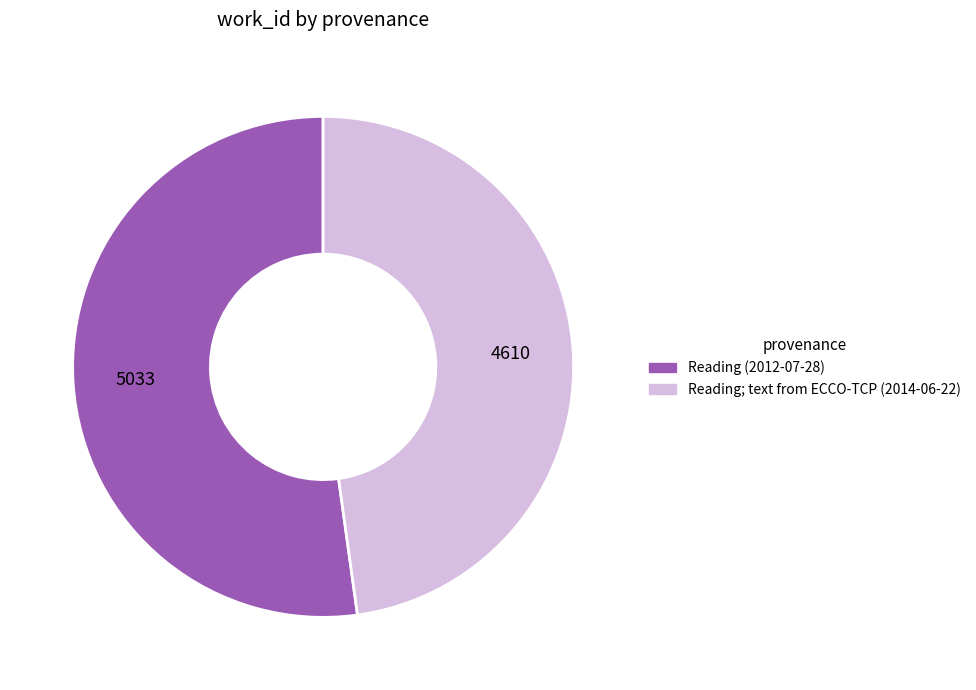

Which slice is the smallest?

Reading; text from ECCO-TCP (2014-06-22)